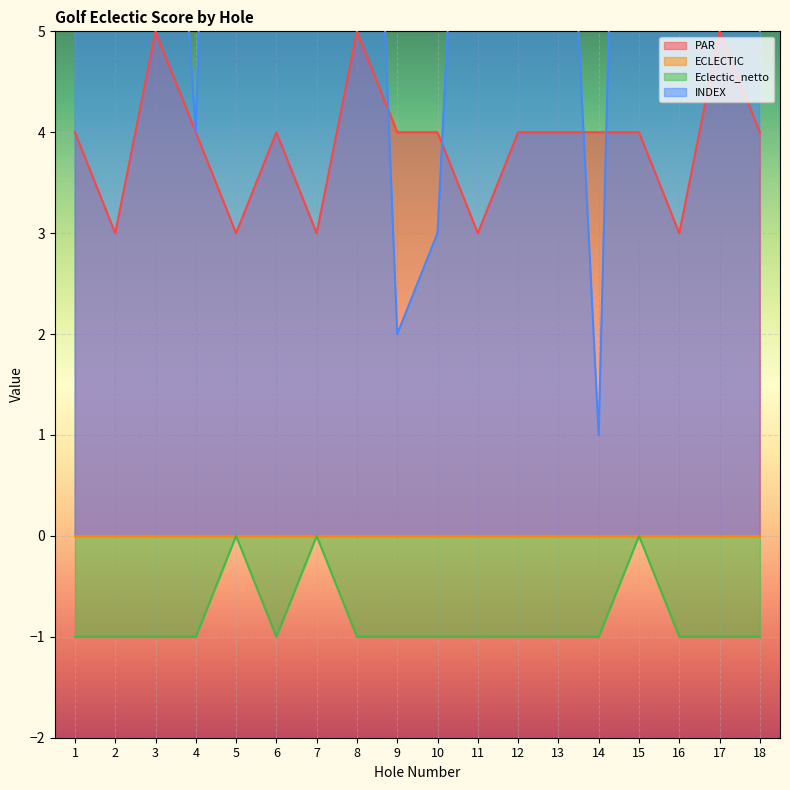

Rank the categories by Eclectic_netto value from lowest to highest.

1, 2, 3, 4, 6, 8, 9, 10, 11, 12, 13, 14, 16, 17, 18, 5, 7, 15